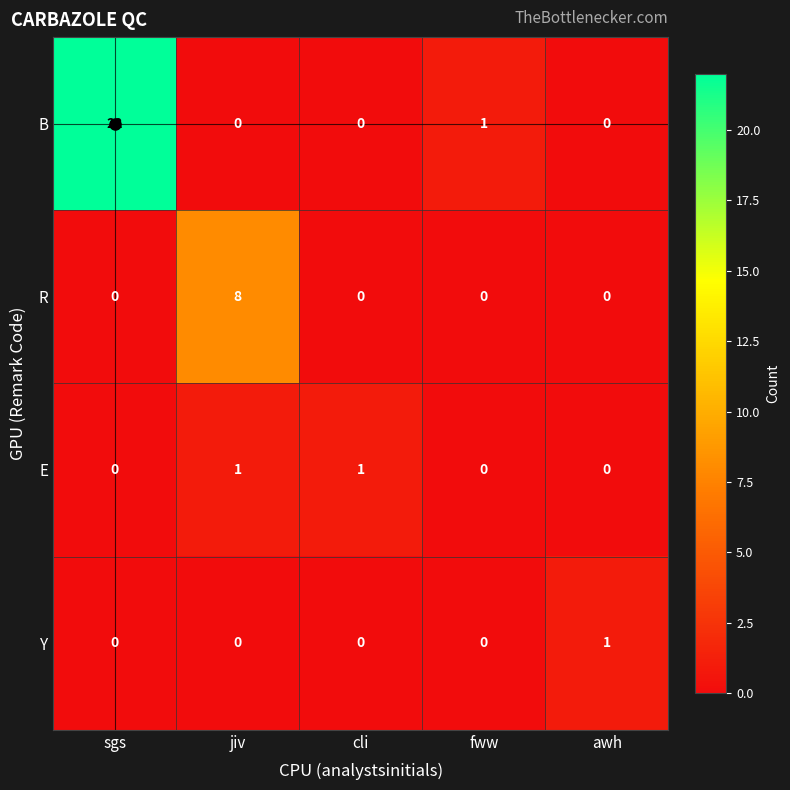

What value does the B series have at sgs, to the nearest 5?

20